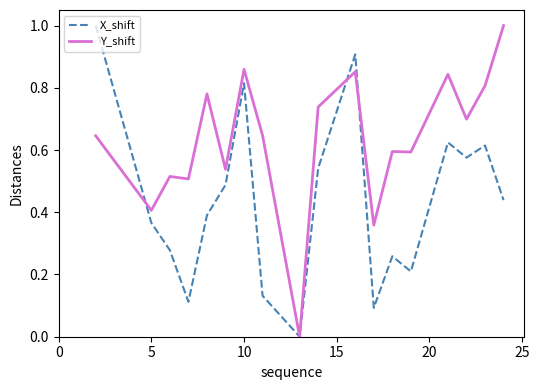

What are all the series names shown in the legend?

X_shift, Y_shift